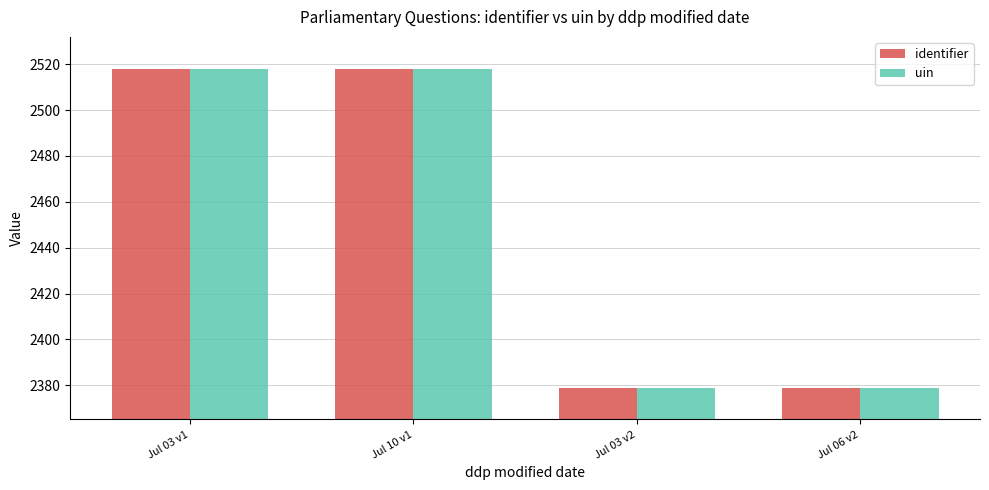

What are all the series names shown in the legend?

identifier, uin